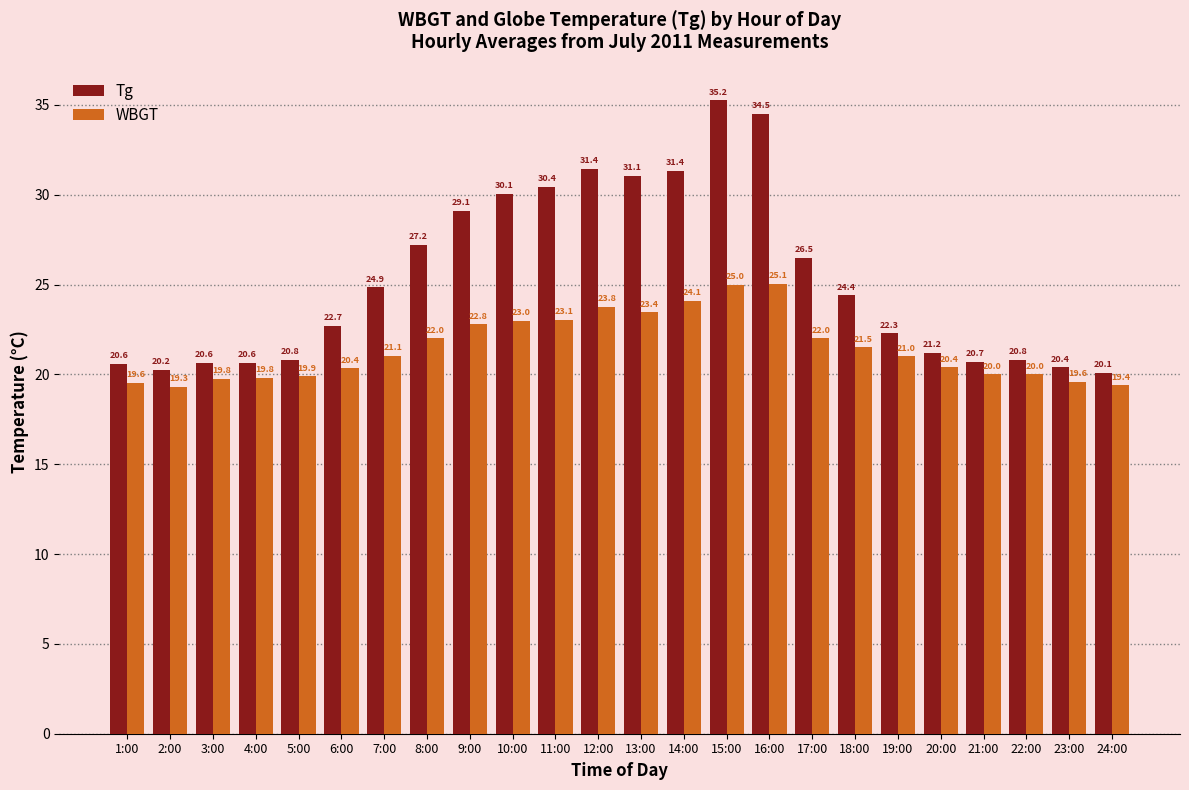

What is the label of the 20th bar from the right?

5:00